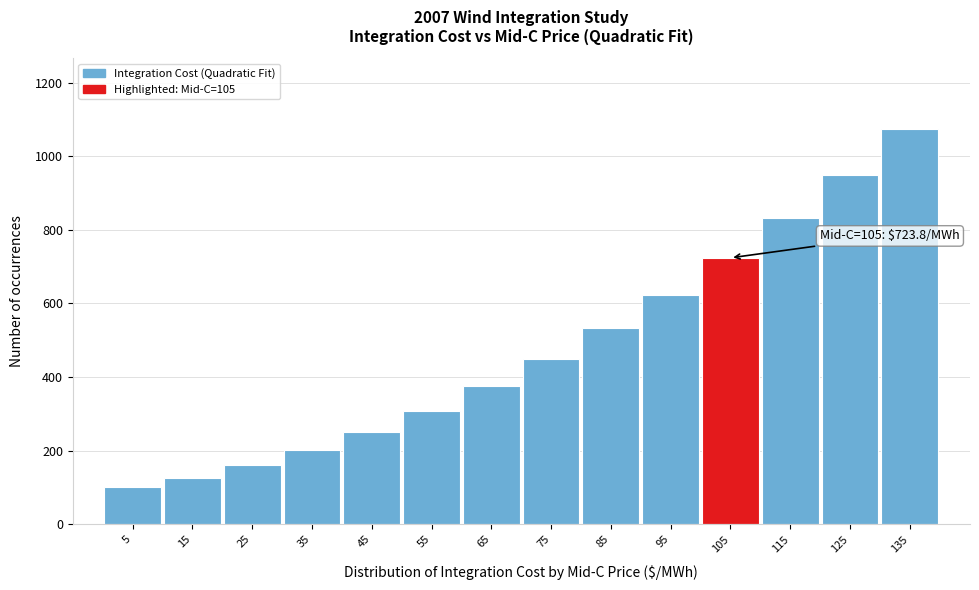

Reading left to right, what are all the values shown in this chart?

101.6	126.4	159.5	200.8	250.6	308.6	375.0	449.7	532.7	624.1	723.8	831.8	948.2	1072.9